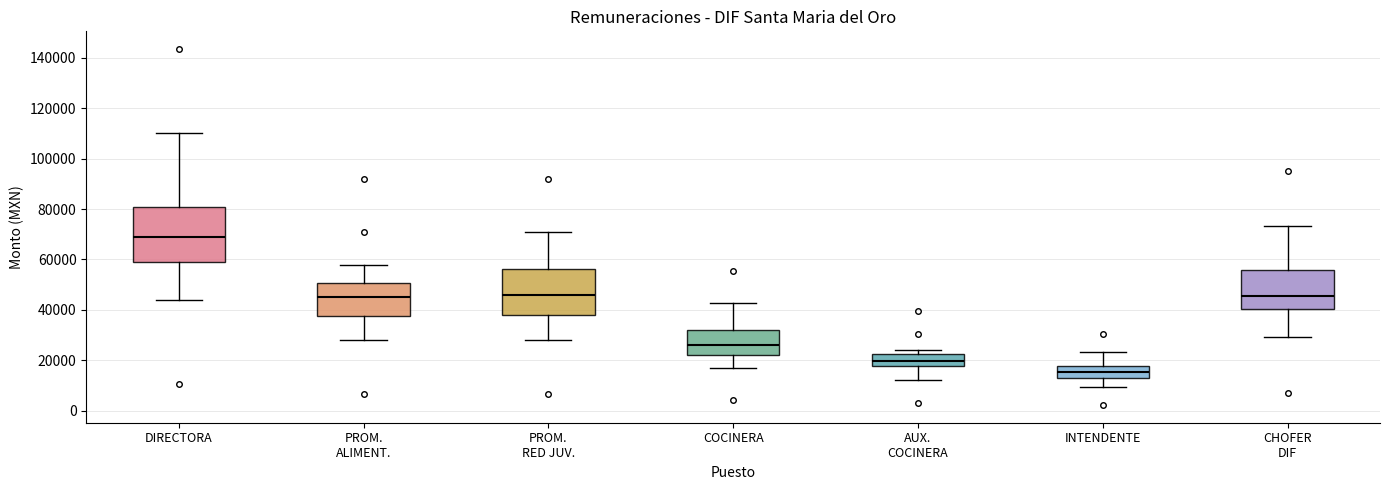

Reading left to right, transcribe this box plot: for each box, give where its median line is, the range the box spans, and where its two whiskers end, as read against the y-axis. The values are not printed on the chart, so give them approximately, as read against the axis.

DIRECTORA: median 70000, box 60000 to 82000, whiskers 44000 to 110000
PROM. ALIMENT.: median 44000, box 38000 to 50000, whiskers 28000 to 58000
PROM. RED JUV.: median 46000, box 38000 to 56000, whiskers 28000 to 70000
COCINERA: median 26000, box 22000 to 32000, whiskers 16000 to 42000
AUX. COCINERA: median 20000, box 18000 to 22000, whiskers 12000 to 24000
INTENDENTE: median 16000, box 12000 to 18000, whiskers 10000 to 24000
CHOFER DIF: median 46000, box 40000 to 56000, whiskers 30000 to 74000